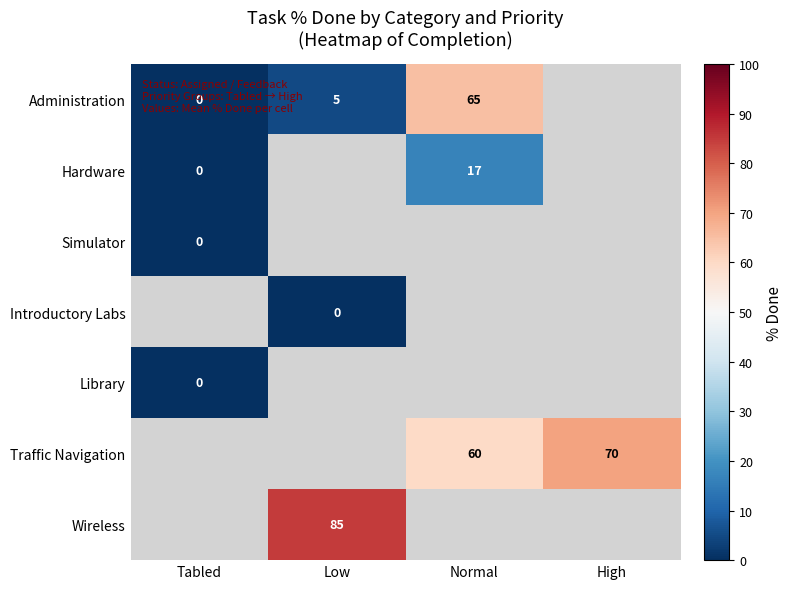

The value of Administration at Low is 5. True or false?

True